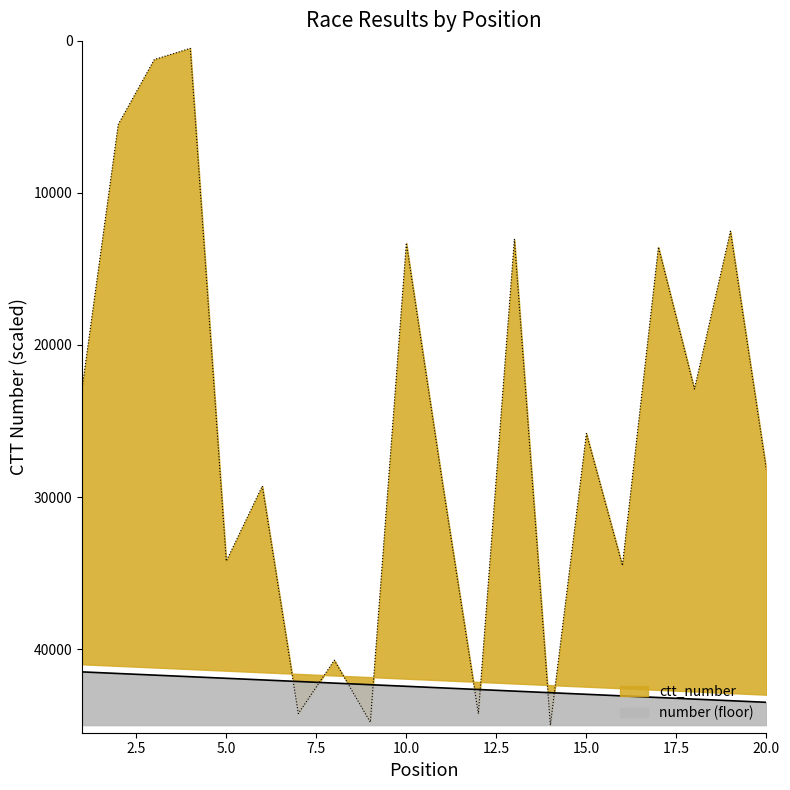

What is the value of the 6th point from the left?

29276.7